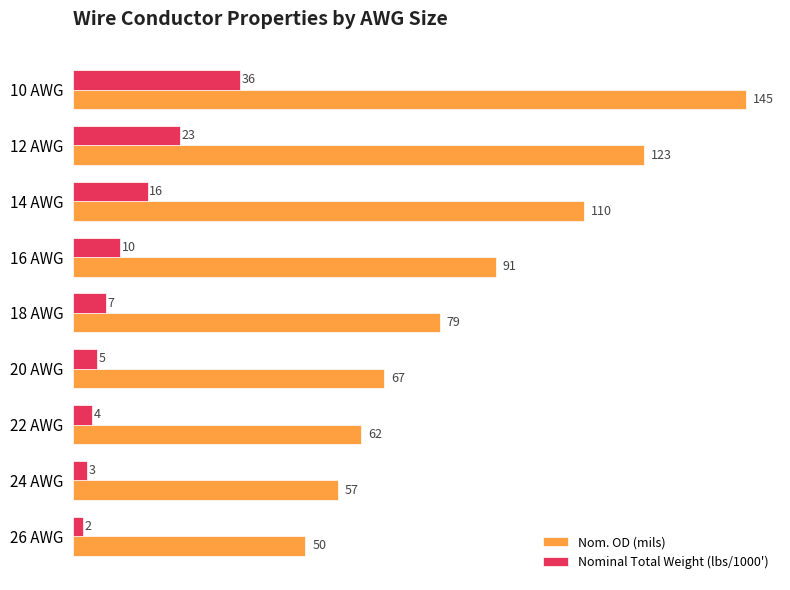

At how many categories does at least one series exceed 20?

9